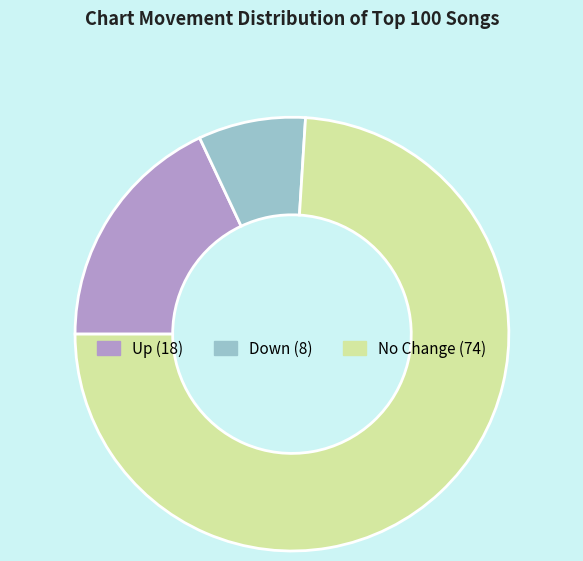

Does any single category account for the majority?

Yes